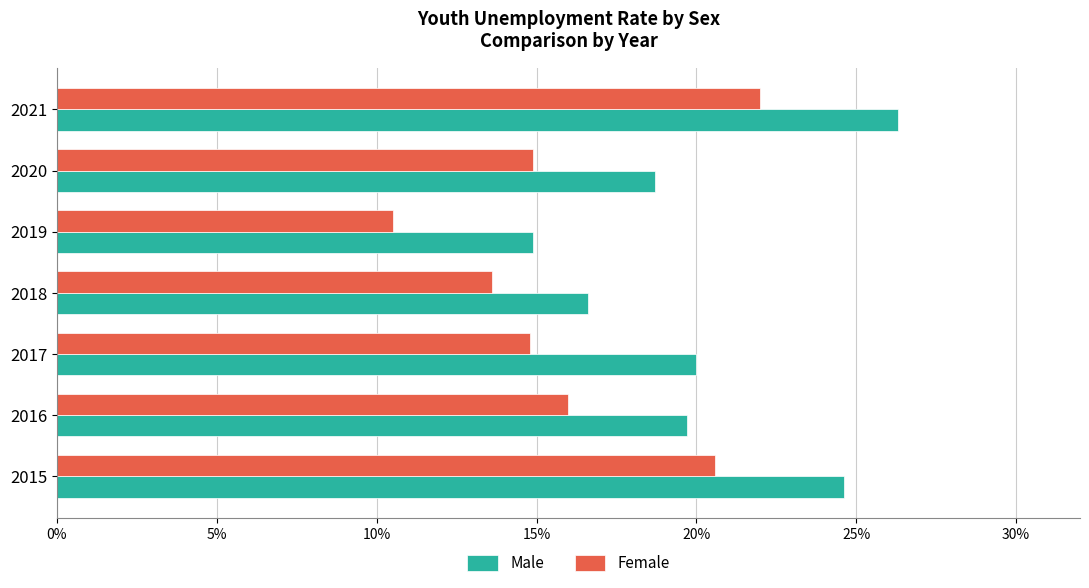

Which series has the widest spread of values?

Female